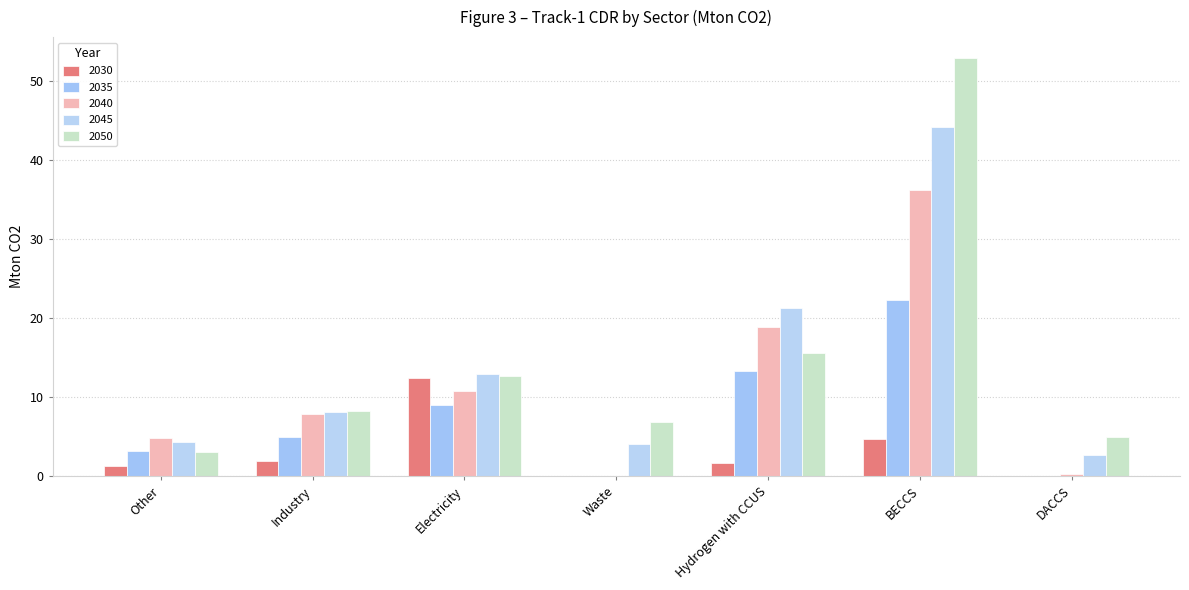

True or false: 2045 has a value of 27.9 at Hydrogen with CCUS.

False